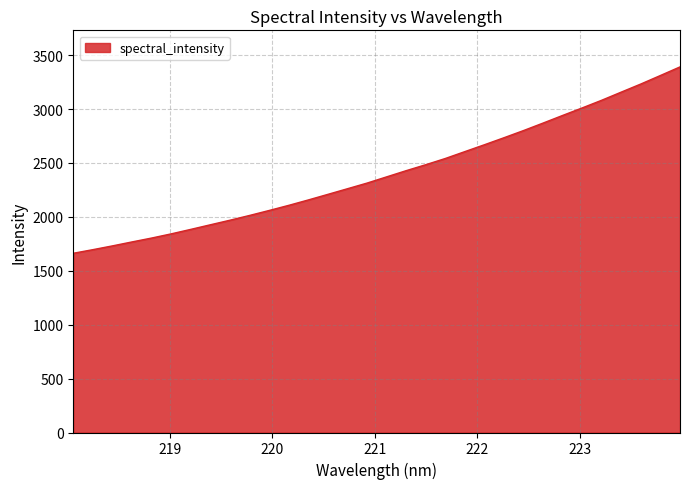

What is the difference between the maximum and minimum values?

1728.6